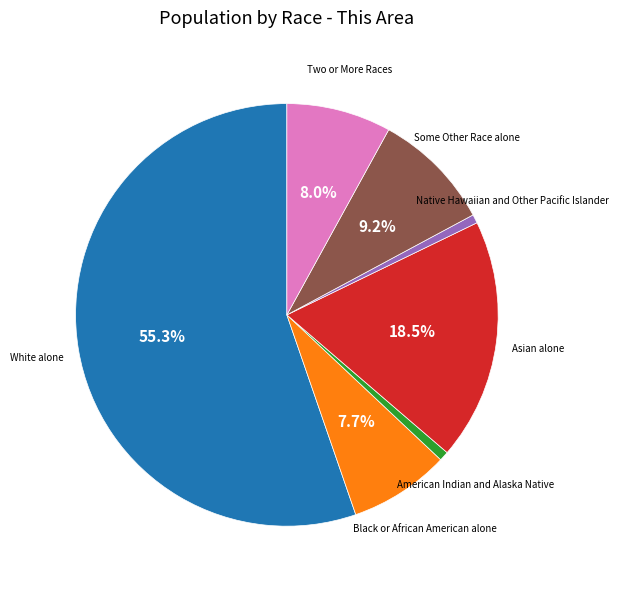

Is there a majority slice in this chart?

Yes